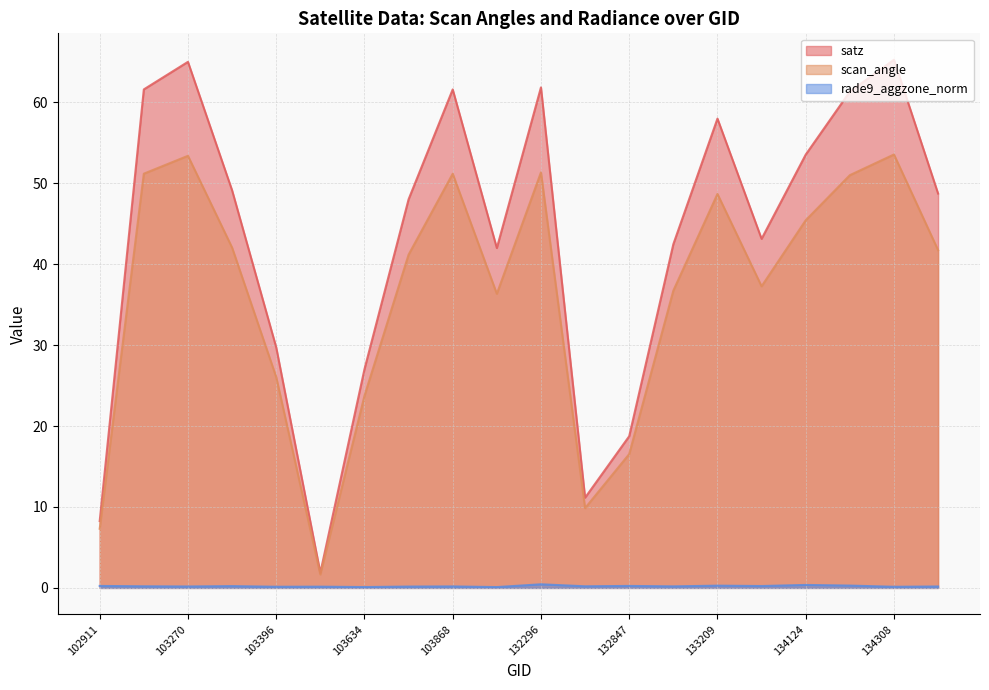

True or false: scan_angle and rade9_aggzone_norm intersect in this chart.

False